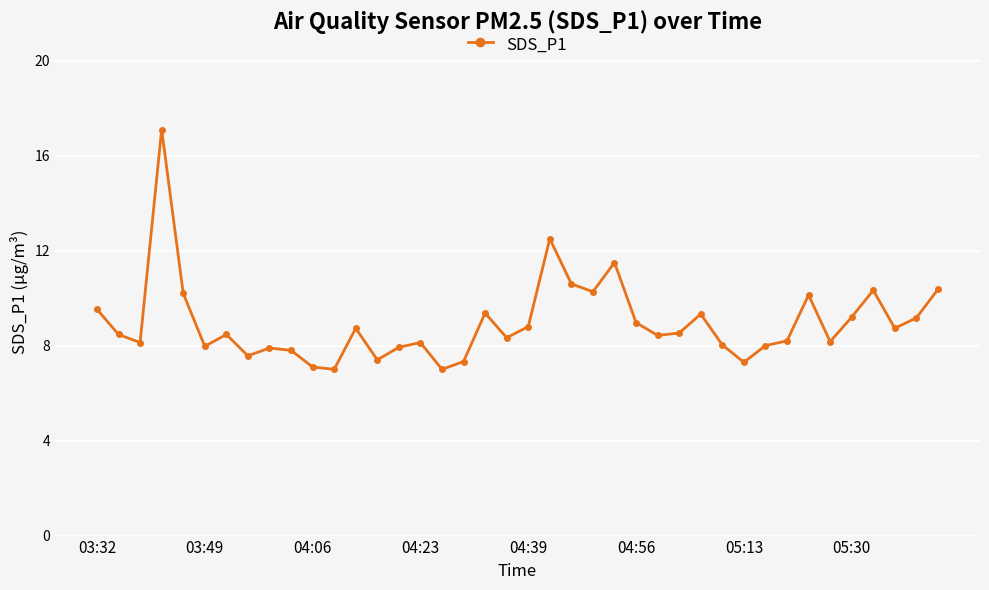

How many categories are shown in the chart?

40